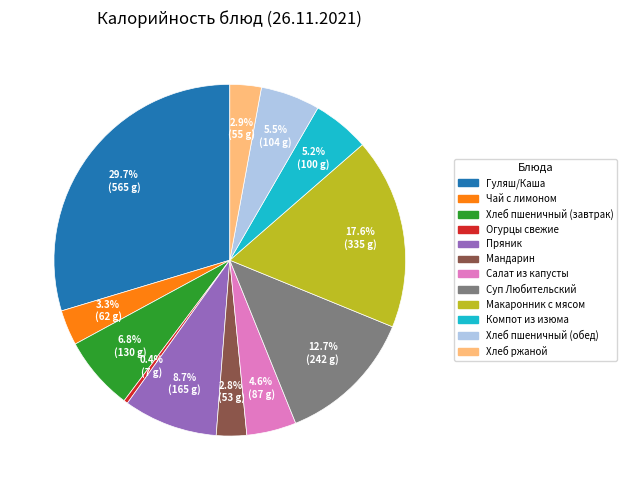

Is there a majority slice in this chart?

No